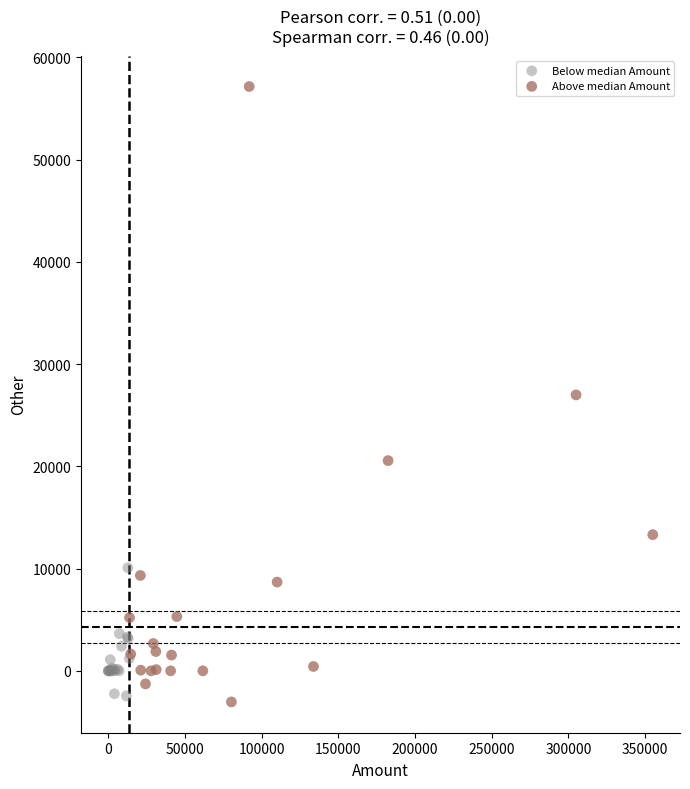

Which series reaches the maximum Y coordinate?

Above median Amount